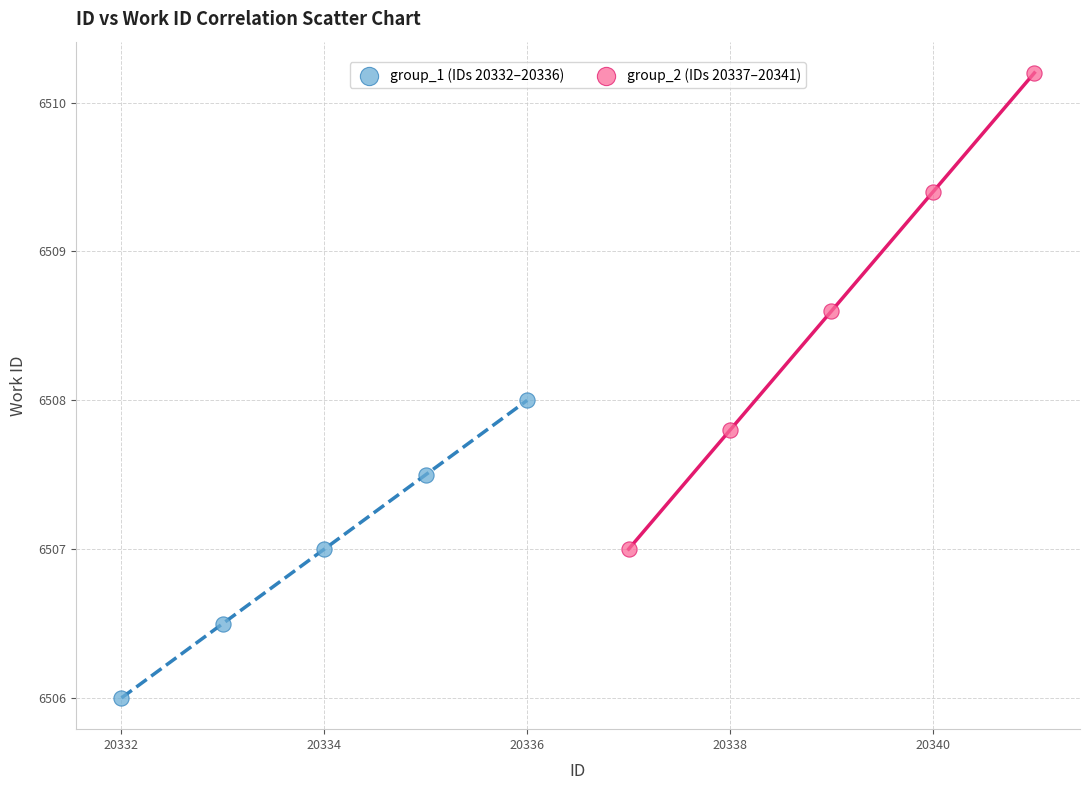

Which series has the widest spread of Y values?

group_2 (IDs 20337–20341)